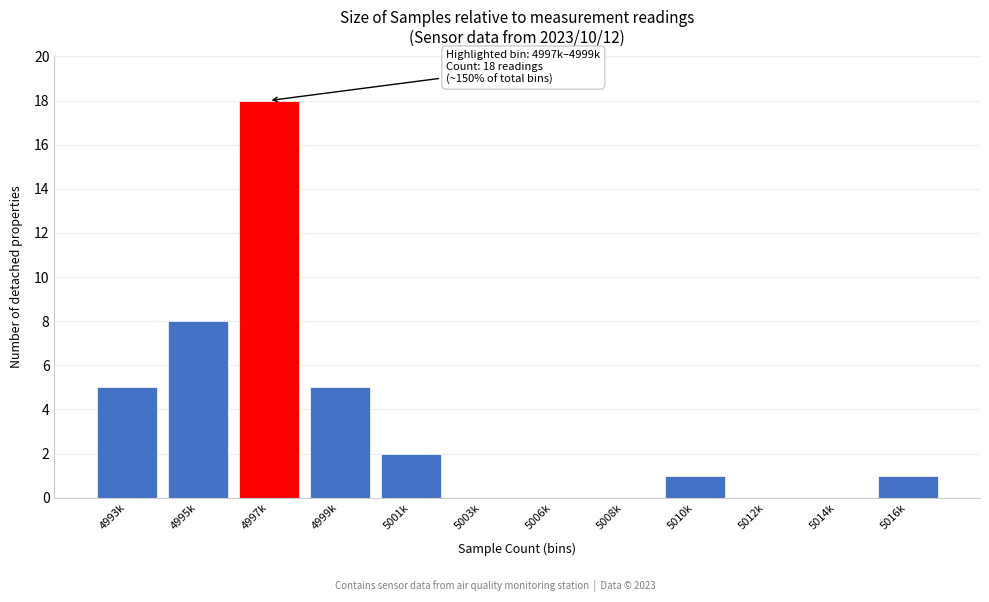

Reading right to left, transcribe all the data shown in this chart.

5016k=1	5014k=0	5012k=0	5010k=1	5008k=0	5006k=0	5003k=0	5001k=2	4999k=5	4997k=18	4995k=8	4993k=5